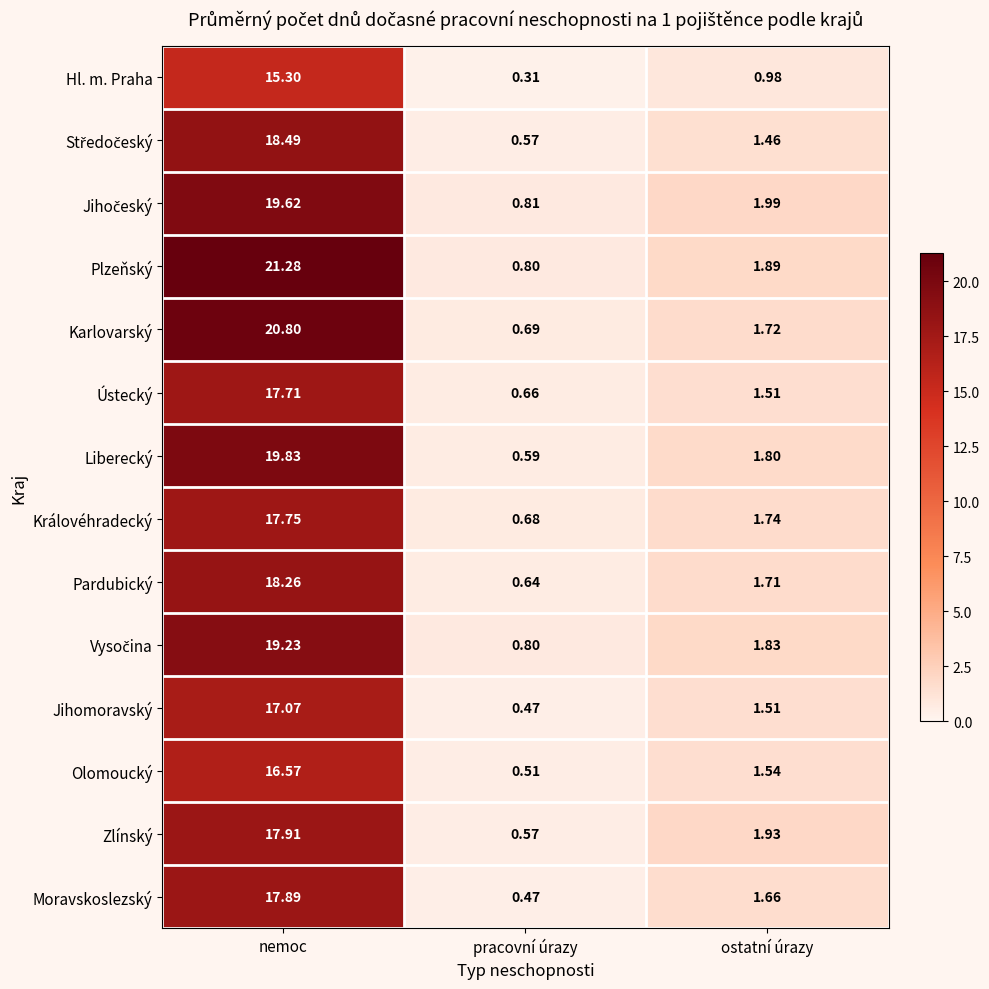

Which category has the lowest value across all series?

pracovní úrazy